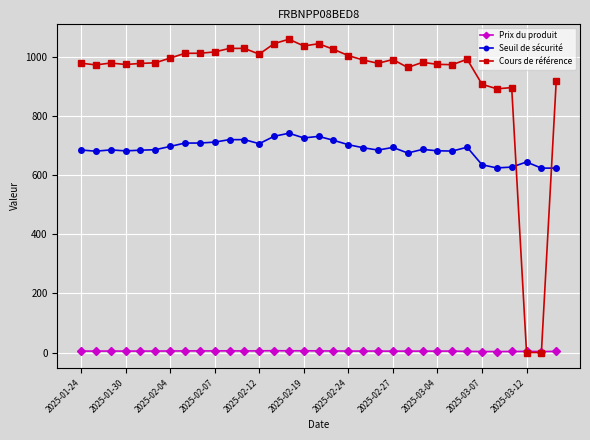

At how many categories does at least one series exceed 489?

33